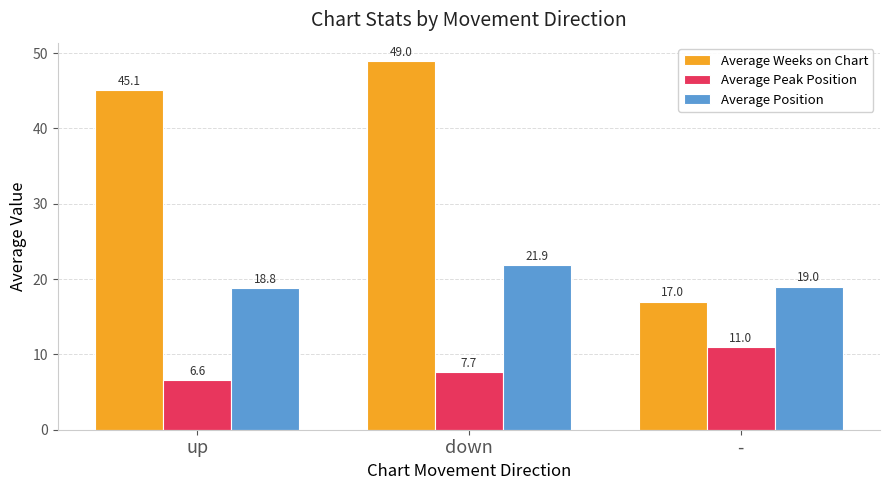

What is the approximate value of Average Weeks on Chart at -?

17.0